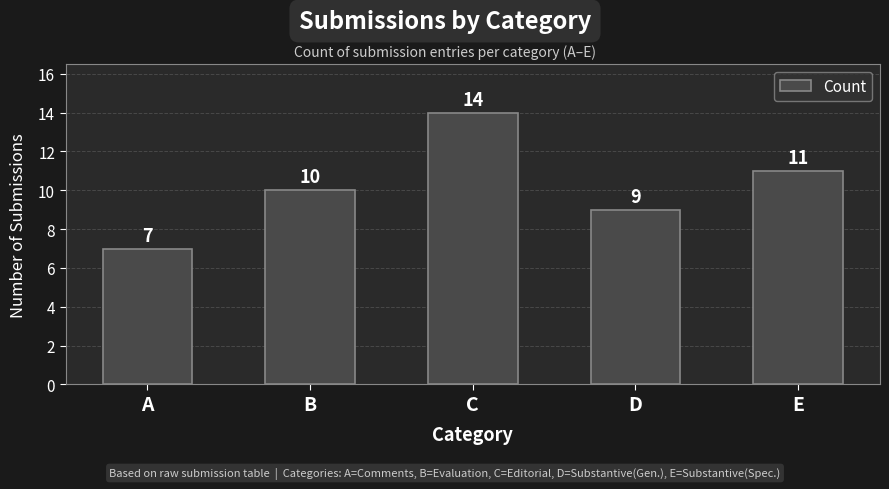

The value at D is 5. True or false?

False